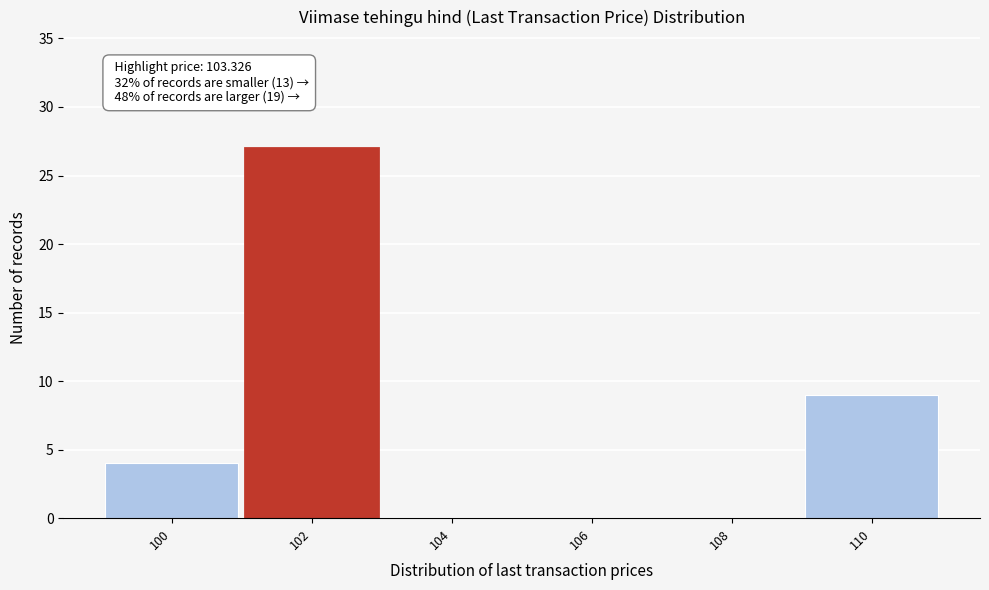

Reading left to right, transcribe all the data shown in this chart.

100=4	102=27	104=0	106=0	108=0	110=9